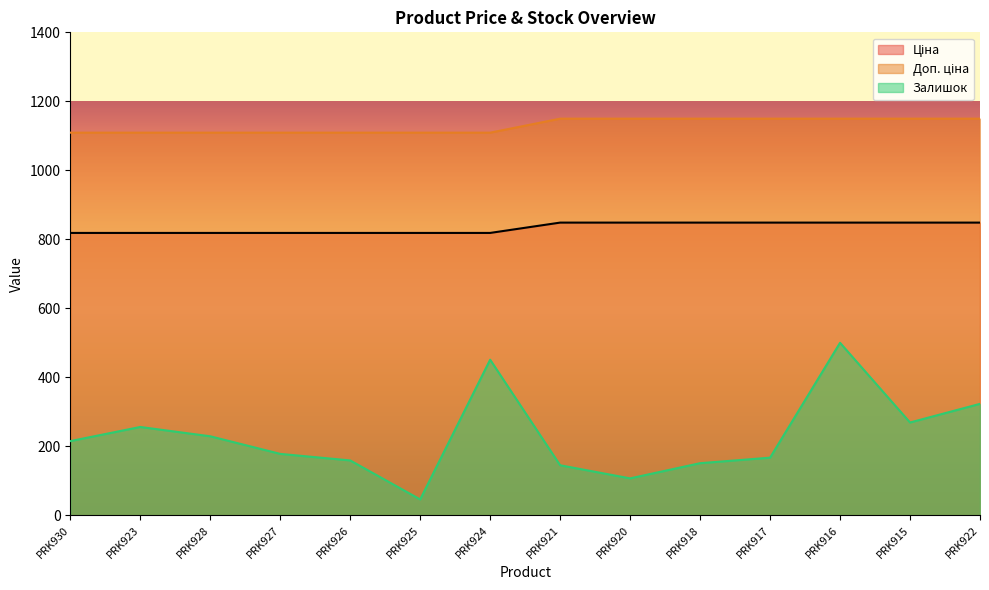

Reading left to right, list all the values displayed in this chart.

Ціна: PRK930=818.5	PRK923=818.5	PRK928=818.5	PRK927=818.5	PRK926=818.5	PRK925=818.5	PRK924=818.5	PRK921=848.4	PRK920=848.4	PRK918=848.4	PRK917=848.4	PRK916=848.4	PRK915=848.4	PRK922=848.4
Доп. ціна: PRK930=1109.2	PRK923=1109.2	PRK928=1109.2	PRK927=1109.2	PRK926=1109.2	PRK925=1109.2	PRK924=1109.2	PRK921=1149.7	PRK920=1149.7	PRK918=1149.7	PRK917=1149.7	PRK916=1149.7	PRK915=1149.7	PRK922=1149.7
Залишок: PRK930=215.0	PRK923=256.0	PRK928=229.0	PRK927=178.0	PRK926=159.0	PRK925=46.0	PRK924=451.0	PRK921=145.0	PRK920=107.0	PRK918=151.0	PRK917=167.0	PRK916=500.0	PRK915=269.0	PRK922=323.0